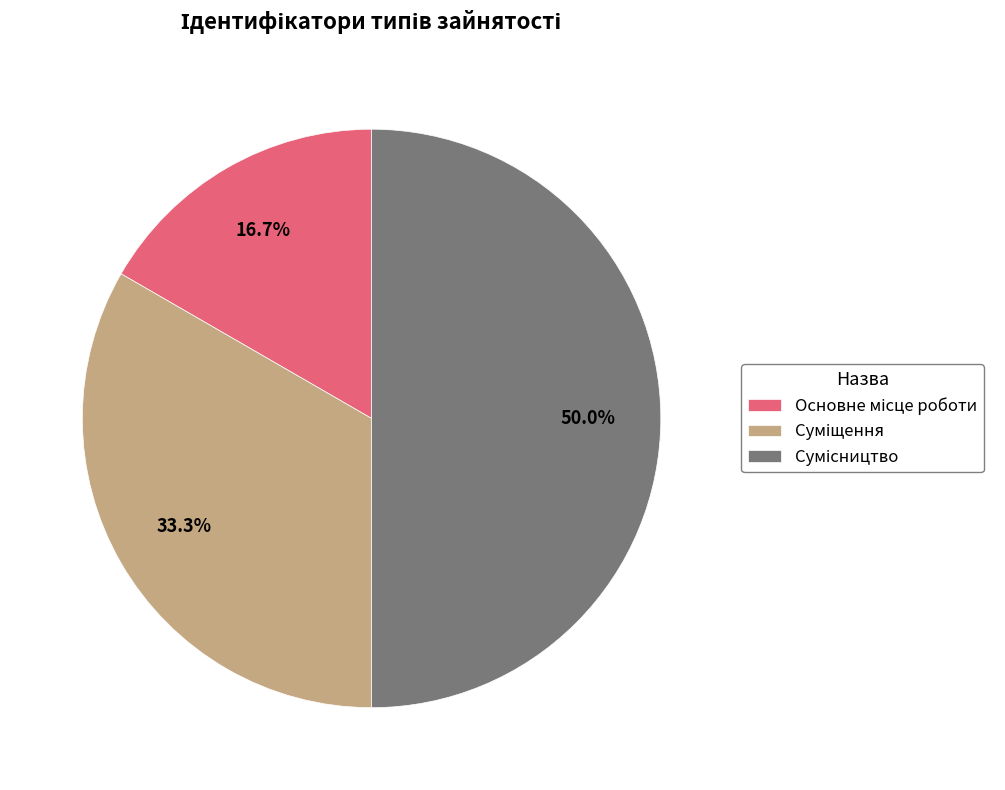

To the nearest percent, what portion does Суміщення represent?

33%